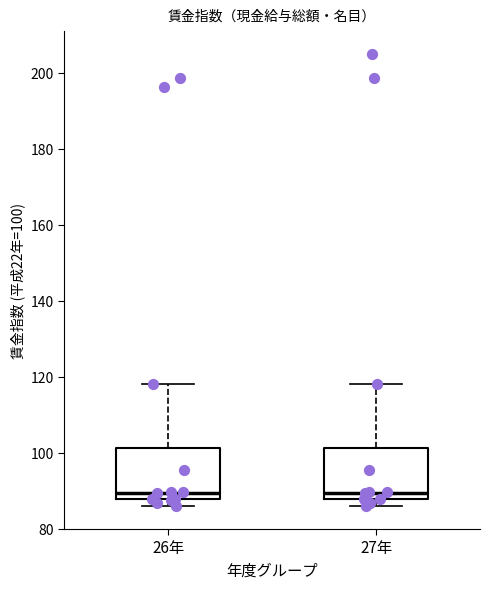

Reading left to right, read every box against the y-axis: the position of its median line, the range the box covers, and the ends of its whiskers. The values are not printed on the chart, so give them approximately, as read against the axis.

26年: median 90, box 88 to 102, whiskers 86 to 118
27年: median 90, box 88 to 102, whiskers 86 to 118